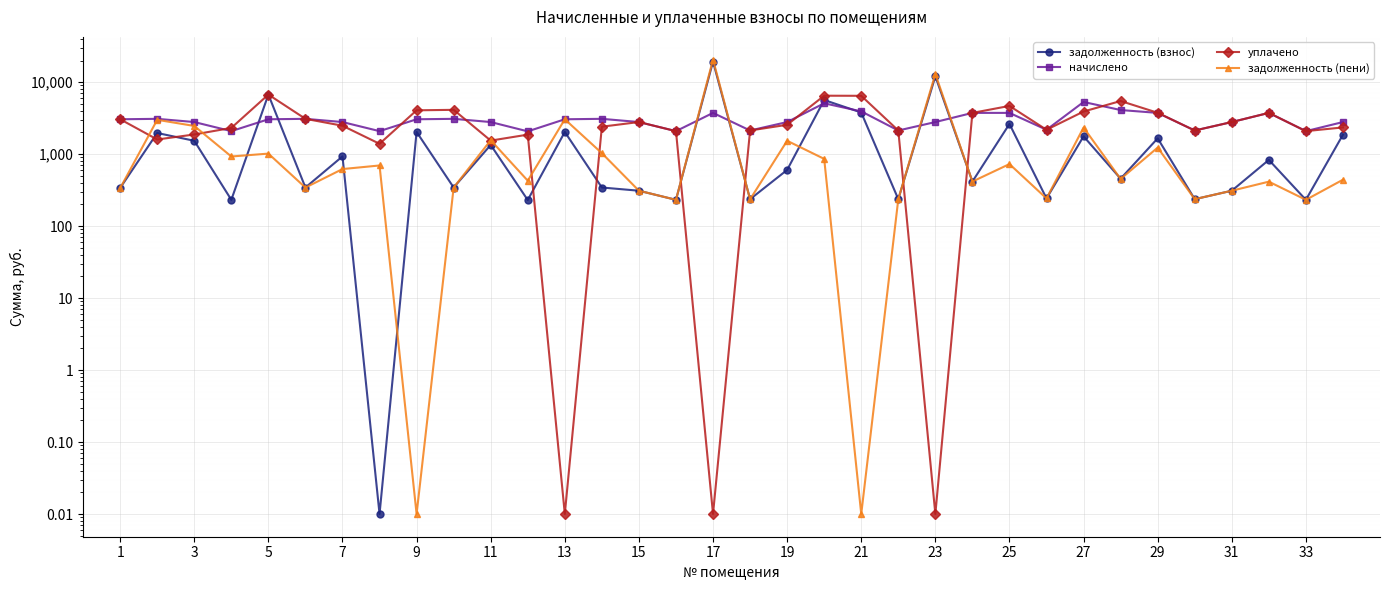

List the series in order of their peak value, highest first.

задолженность (пени), задолженность (взнос), уплачено, начислено